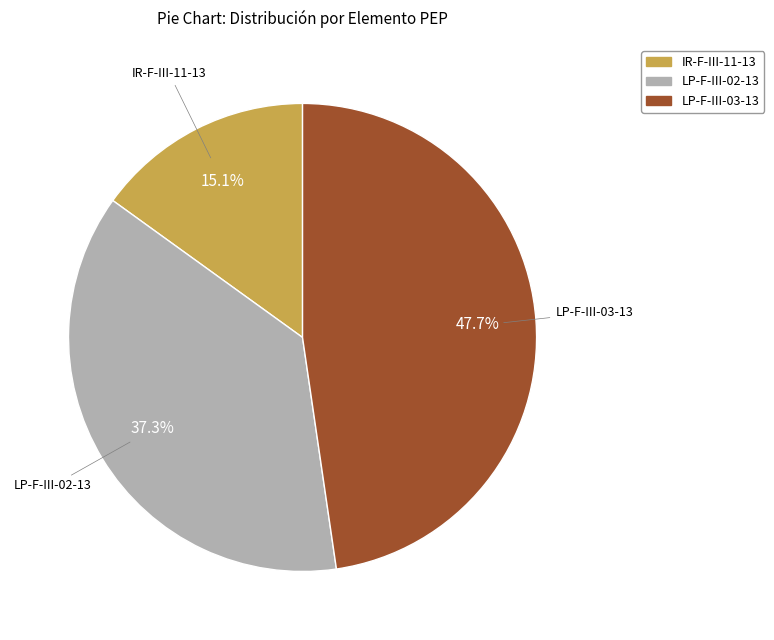

What percentage is the LP-F-III-03-13 slice, to the nearest percent?

48%